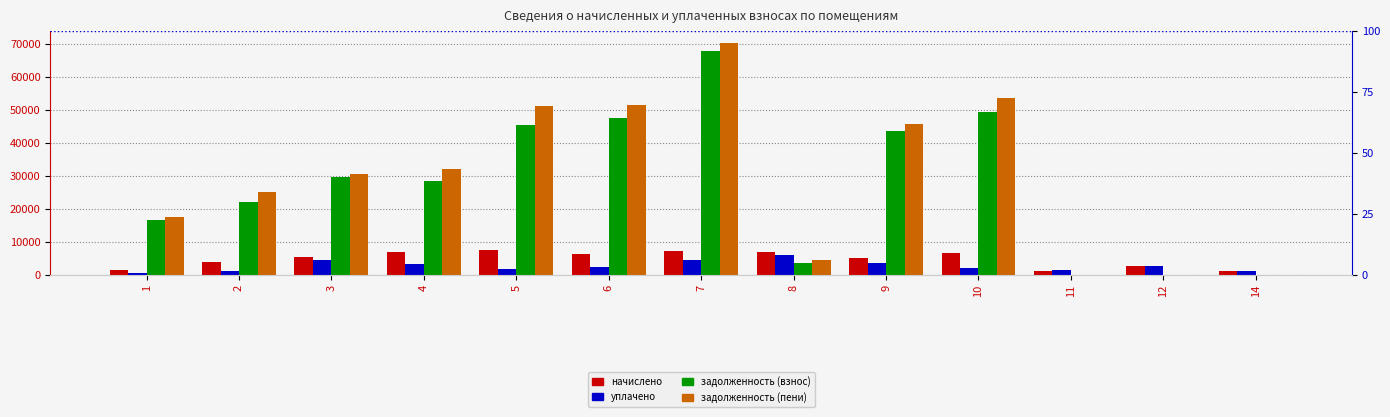

Count the number of categories in the chart.

13